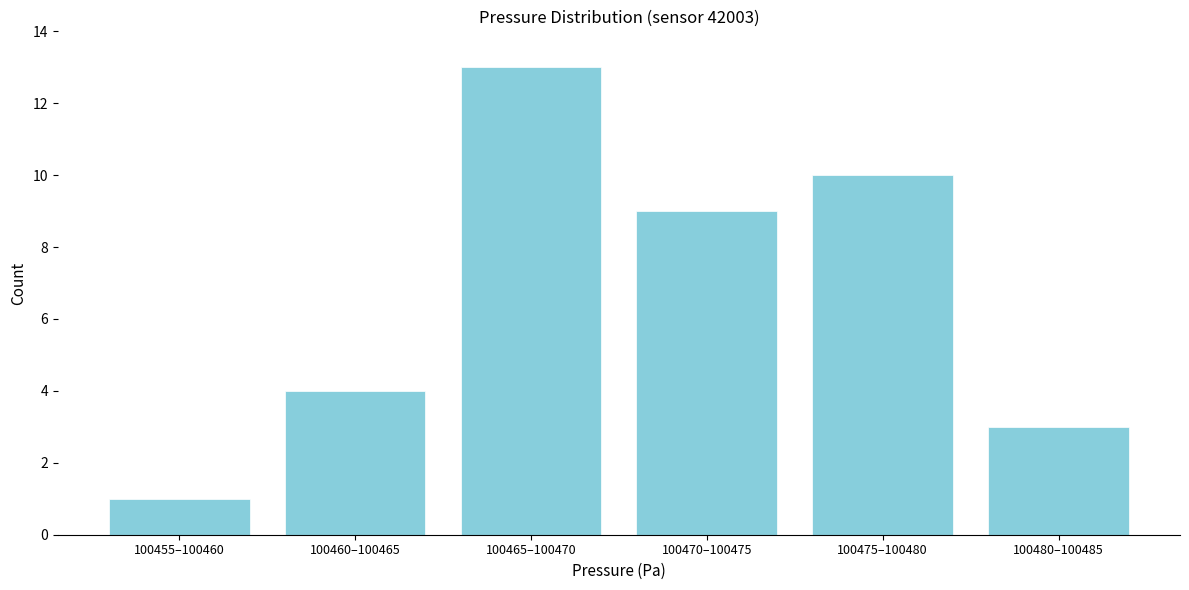

Reading right to left, extract all data points from this chart.

3	10	9	13	4	1